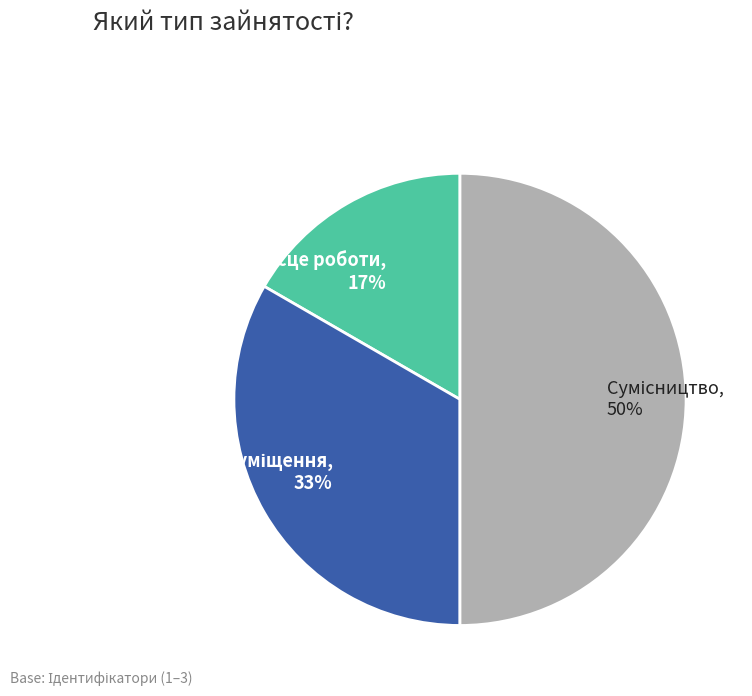

To the nearest percent, what is the average slice percentage?

33%